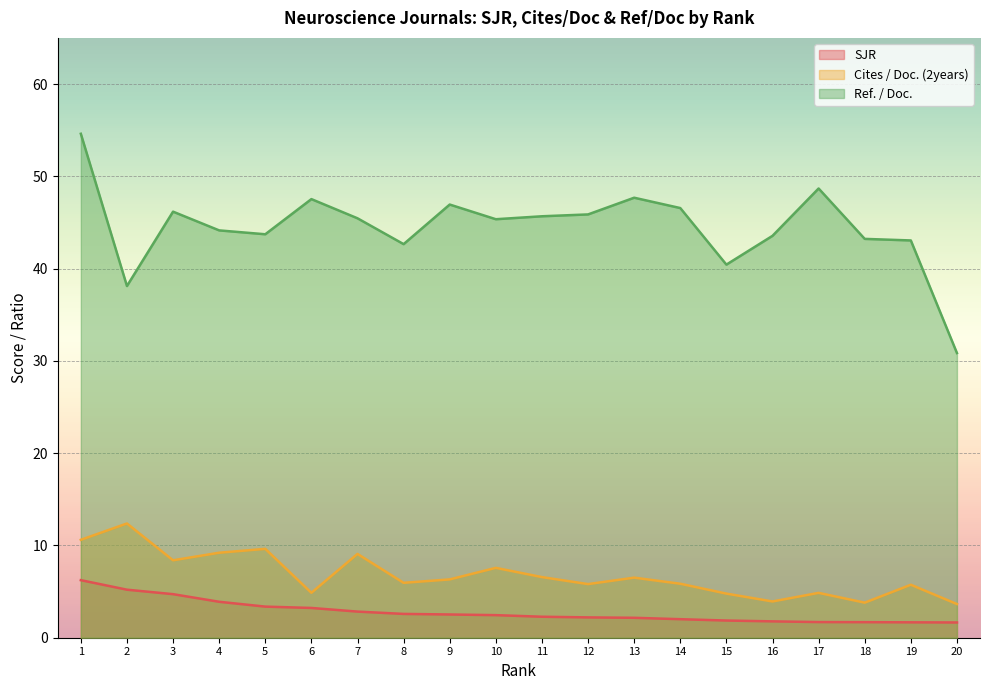

At which category is the sum across all series the highest?

1